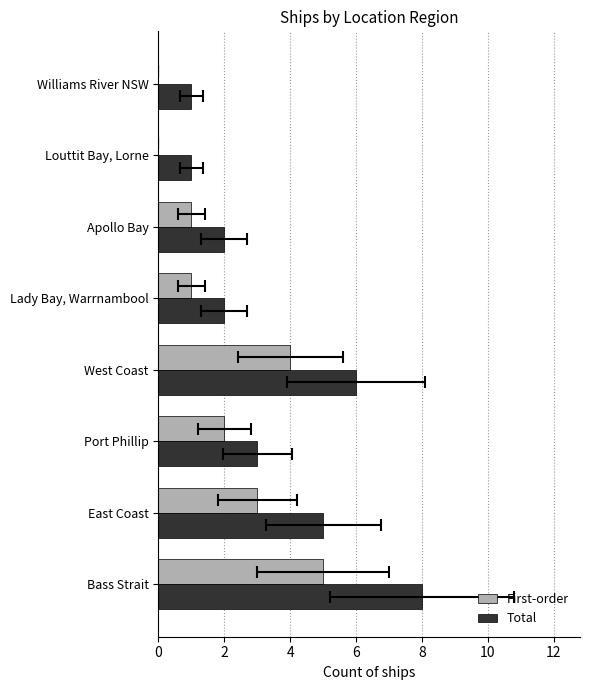

True or false: Total has a value of 6 at West Coast.

True